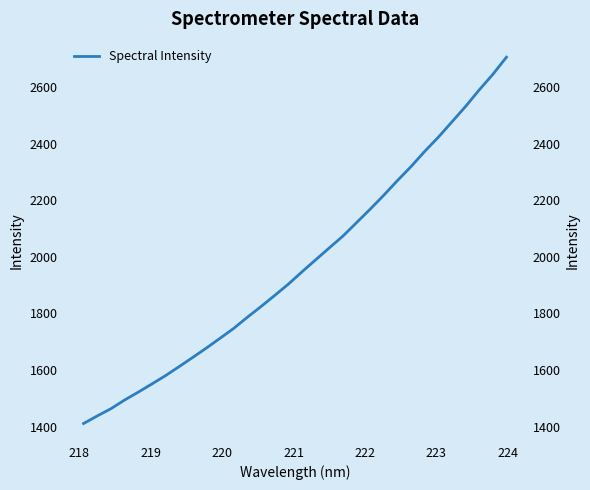

Is it true that the value at 219 is 993.5?

False